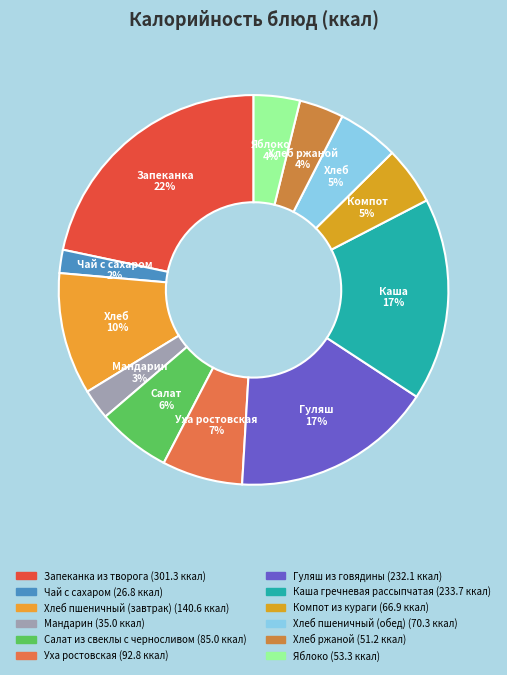

What is the change in value from Хлеб пшеничный (обед) to Яблоко?

-17.0